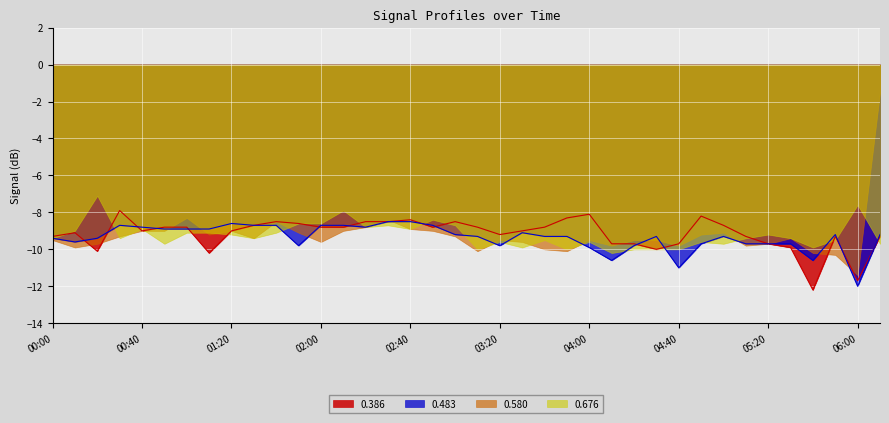

Where is the first local maximum for 0.483?

00:30